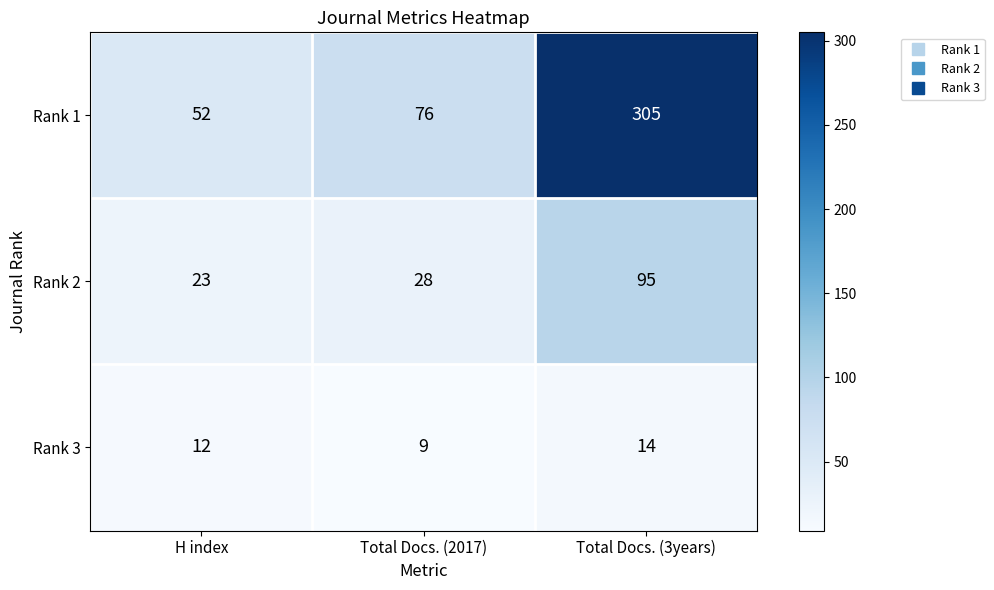

What is the maximum value shown in the chart?

305